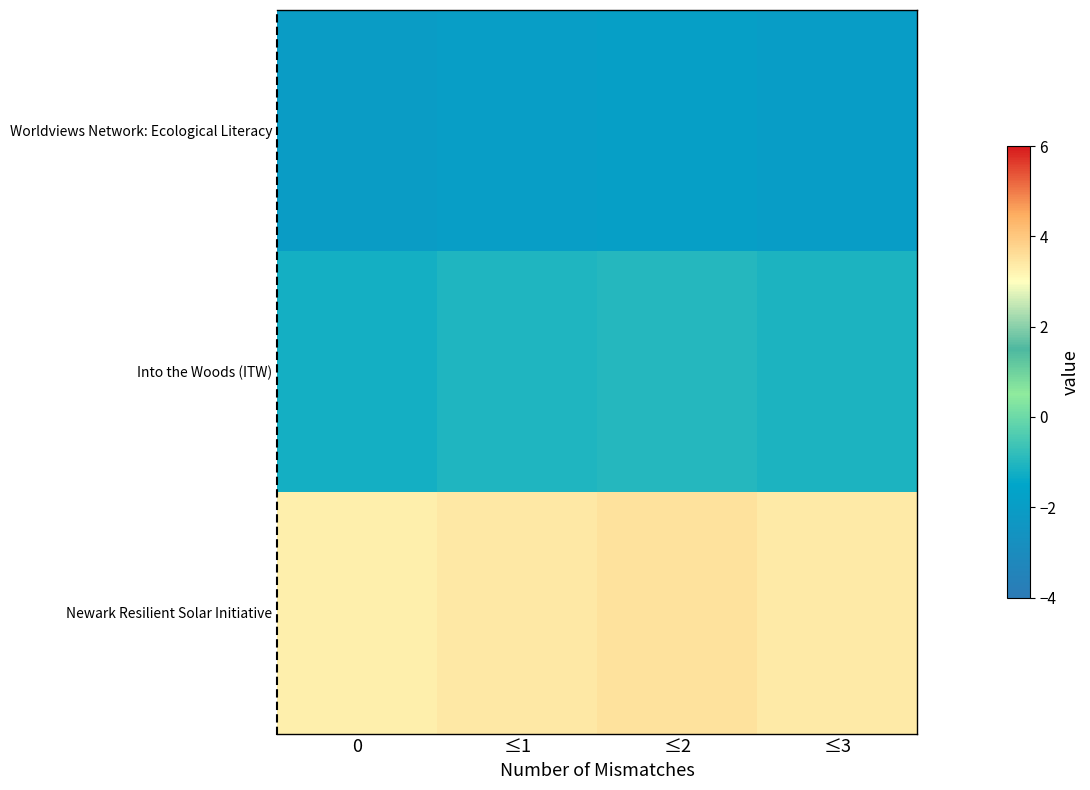

At how many categories does at least one series exceed 0?

4